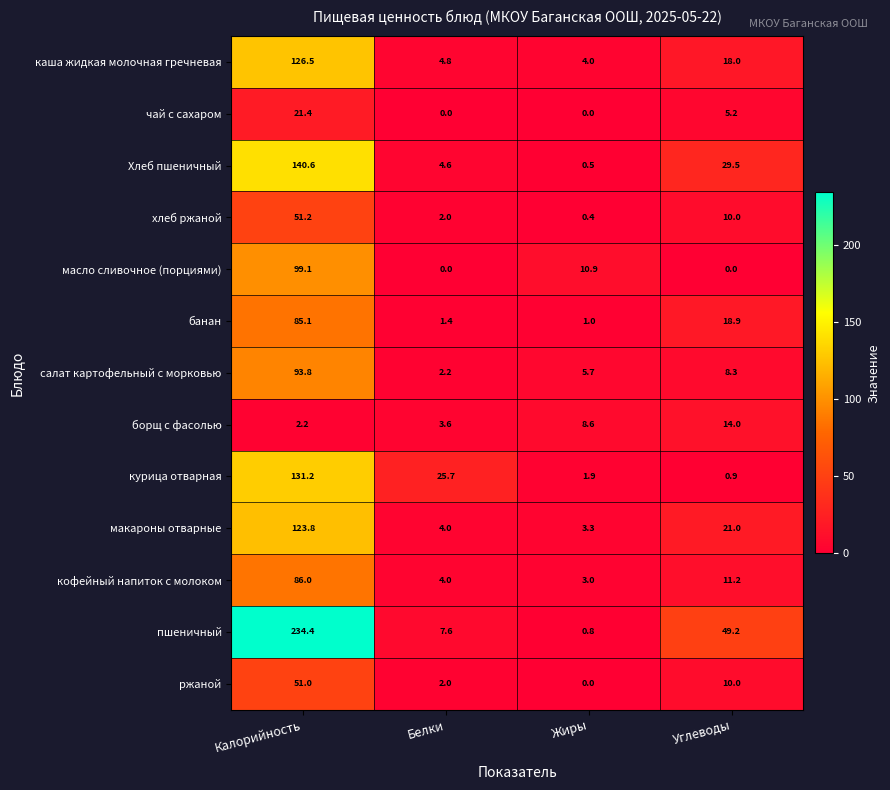

Which category has the highest value across all series?

Калорийность